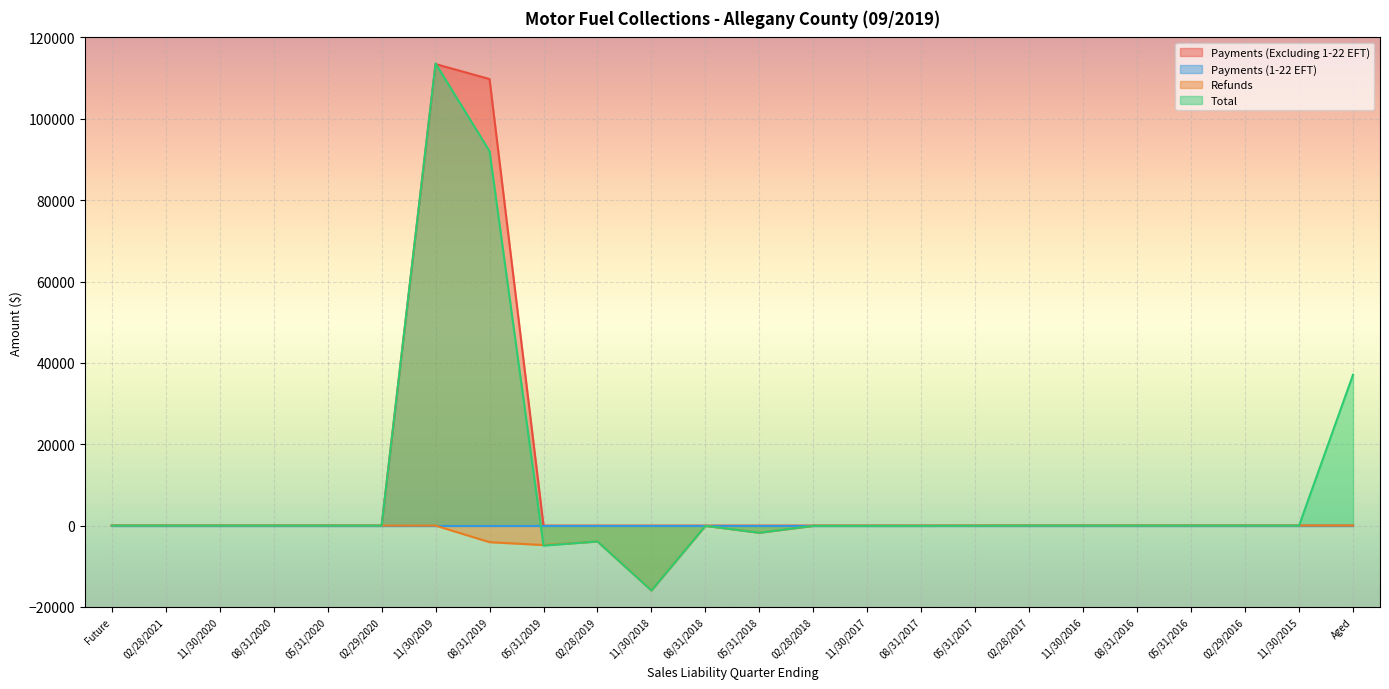

At which category does Total reach its first local peak?

11/30/2019